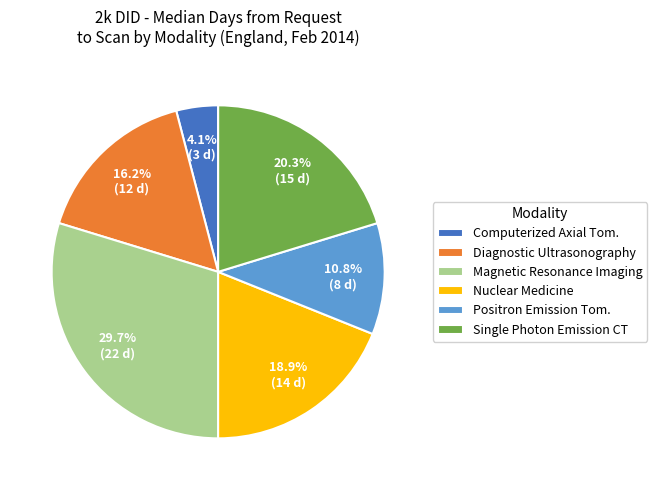

Rank the categories by value from lowest to highest.

Computerized Axial Tom., Positron Emission Tom., Diagnostic Ultrasonography, Nuclear Medicine, Single Photon Emission CT, Magnetic Resonance Imaging